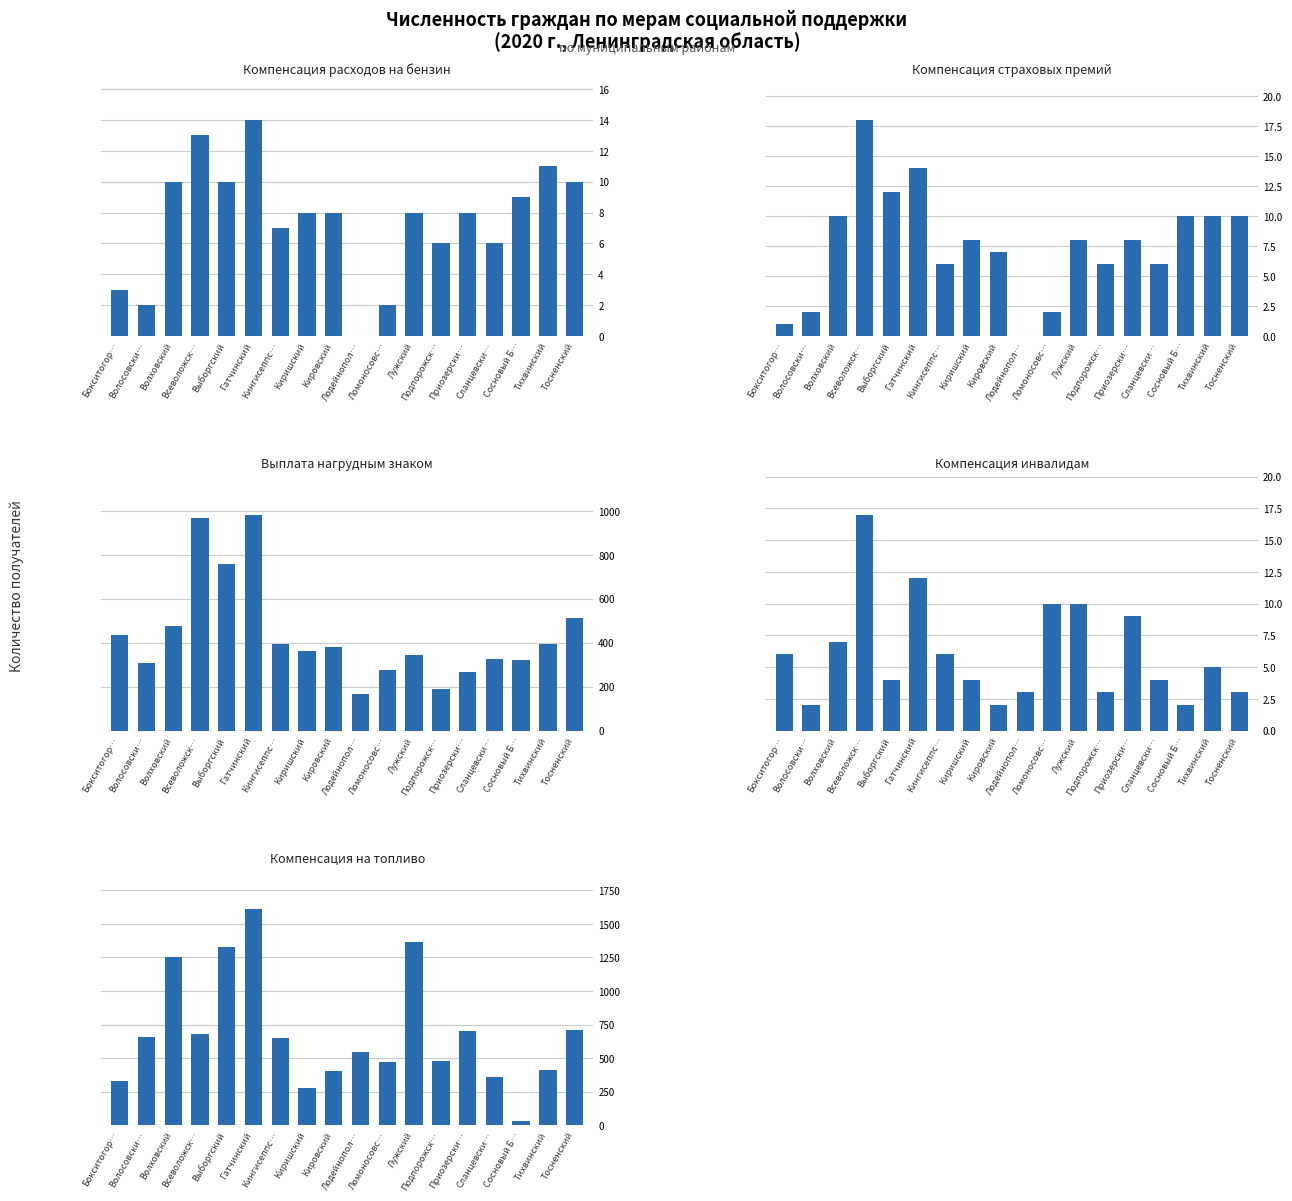

What are all the series names shown in the legend?

Компенсация расходов на бензин, Компенсация страховых премий, Выплата нагрудным знаком, Компенсация инвалидам, Компенсация на топливо